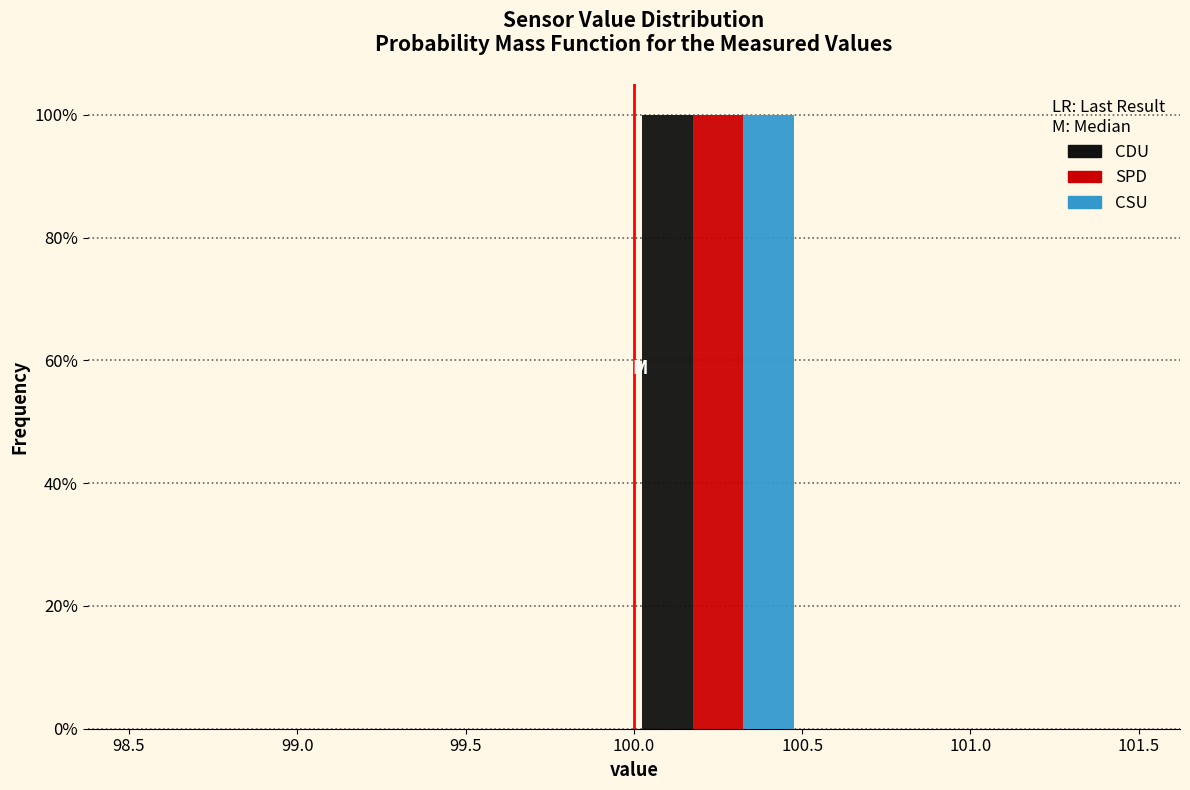

What is the height of the SPD bar covering 100.0 to 100.5 on the x-axis? The values are not printed on the chart, so give them approximately, as read against the axis.

100